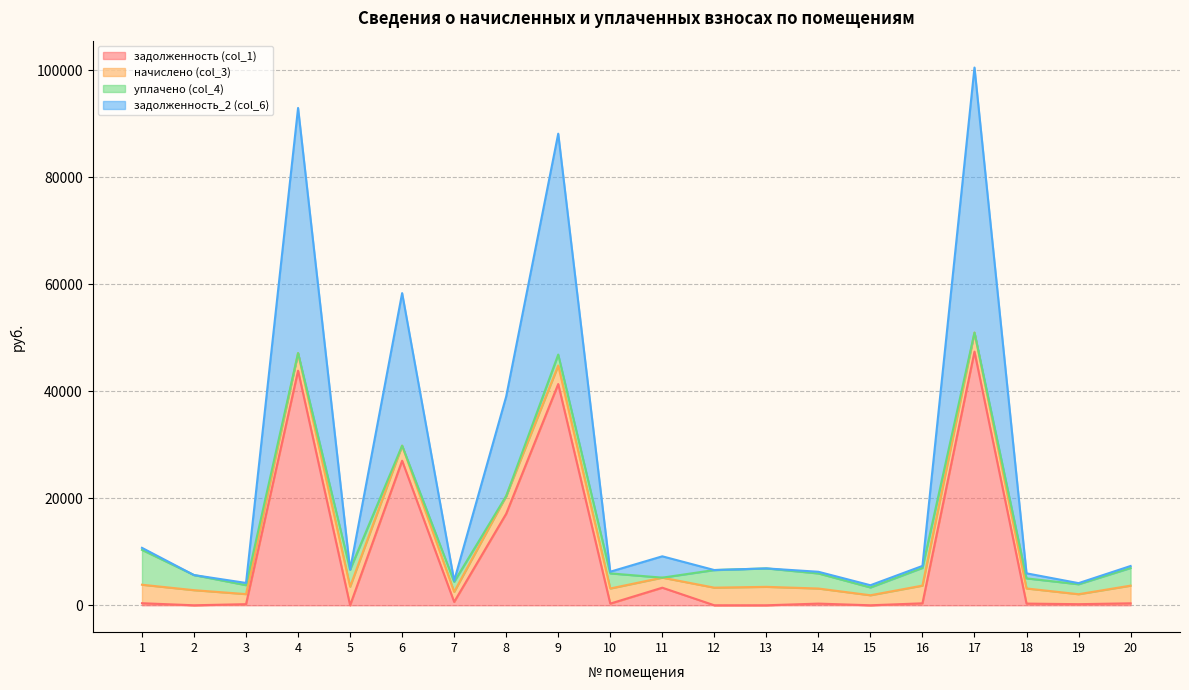

Does the chart display data point markers on the line(s)?

No